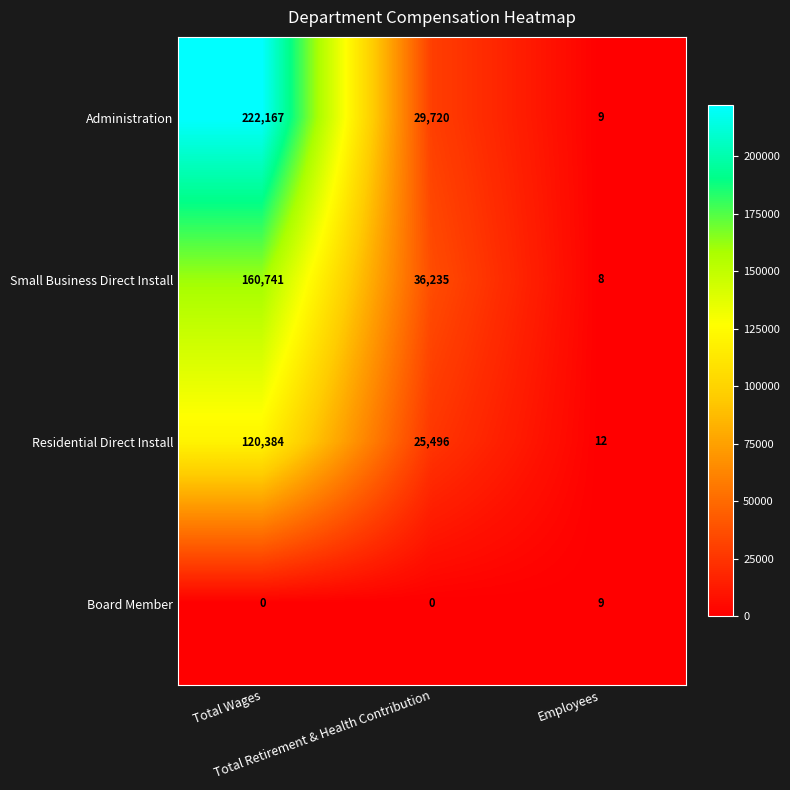

What is the average value of the Residential Direct Install series?

48631